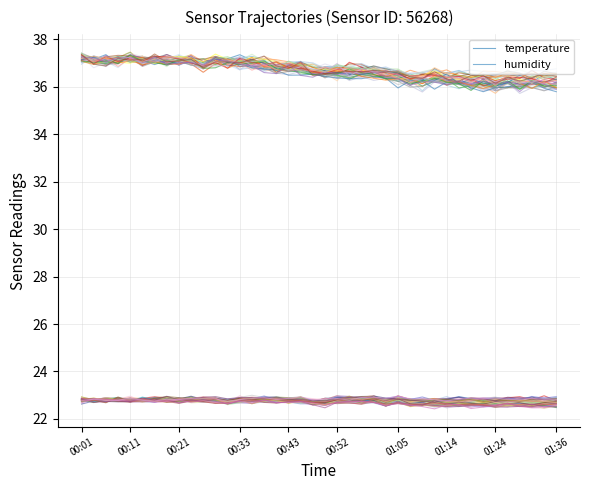

What are all the series names shown in the legend?

temperature, humidity